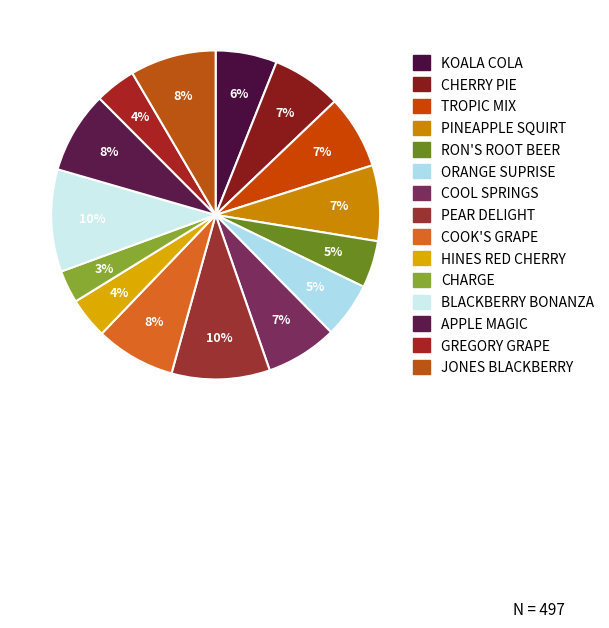

What percentage is the BLACKBERRY BONANZA slice, to the nearest percent?

10%